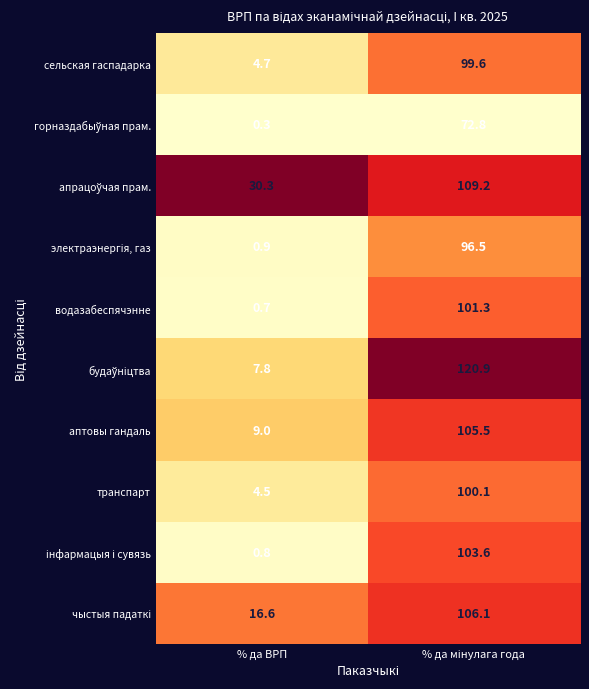

What is the difference between the maximum and minimum values in the водазабеспячэнне series?

100.6